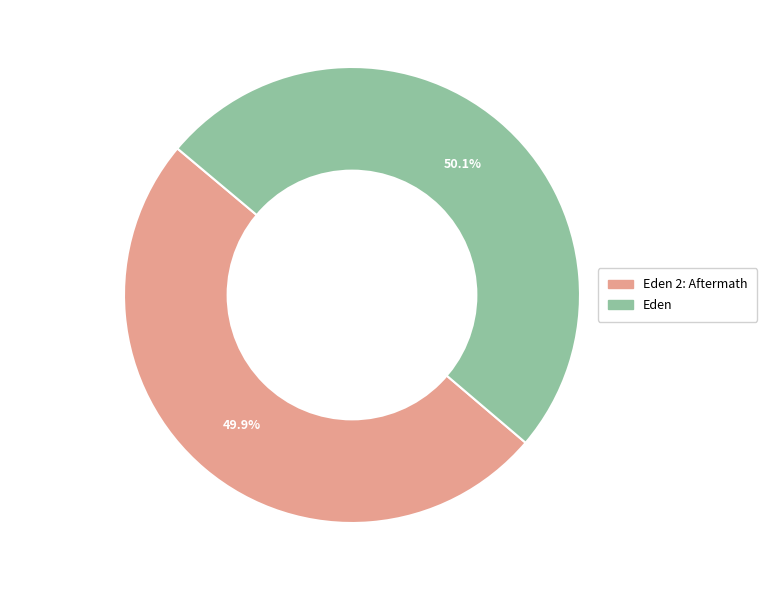

Combined, do Eden 2: Aftermath and Eden account for over 50%?

Yes